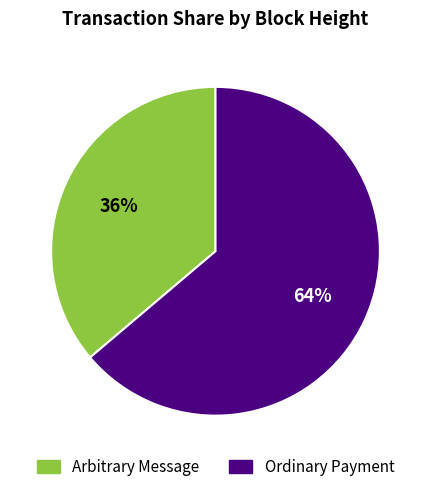

Does any single category account for the majority?

Yes